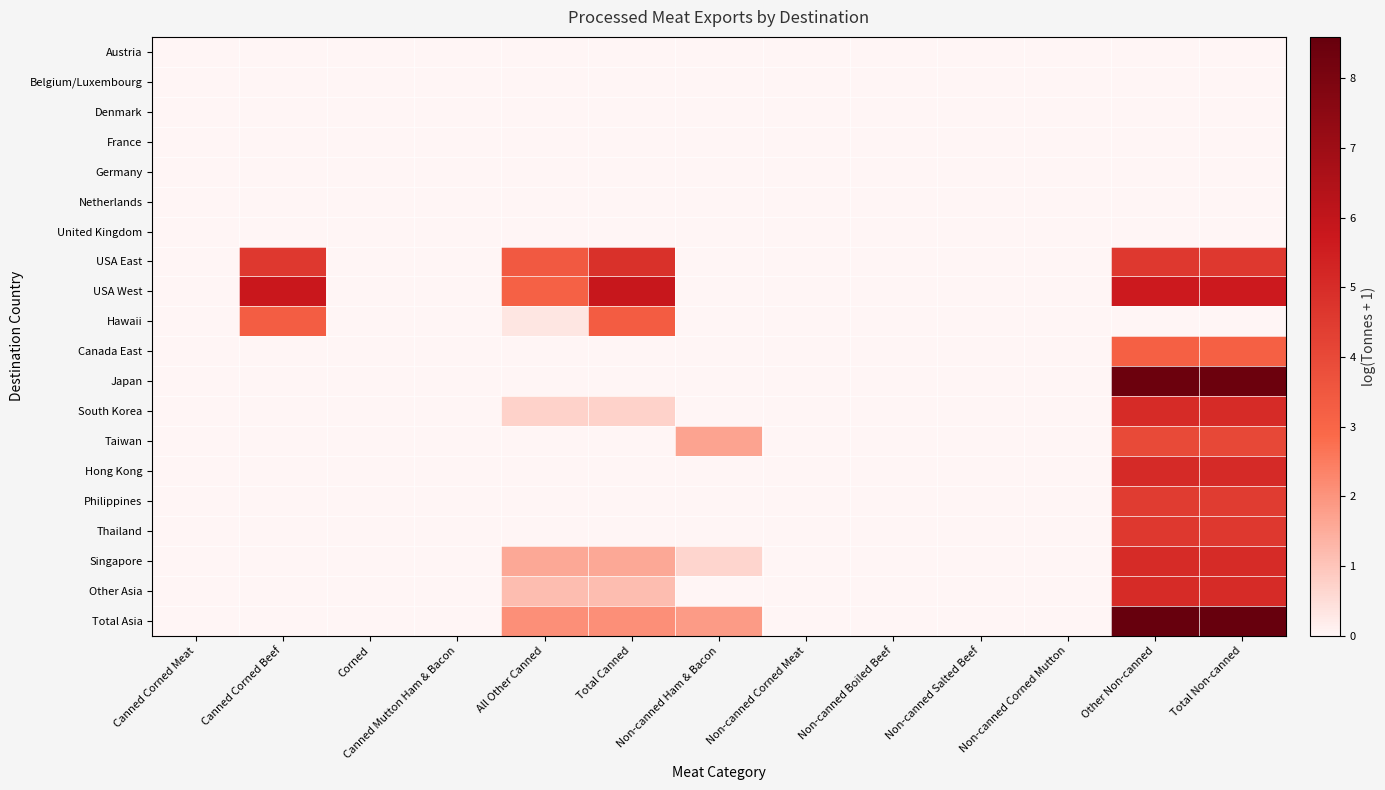

Which category has the highest value across all series?

Total Non-canned